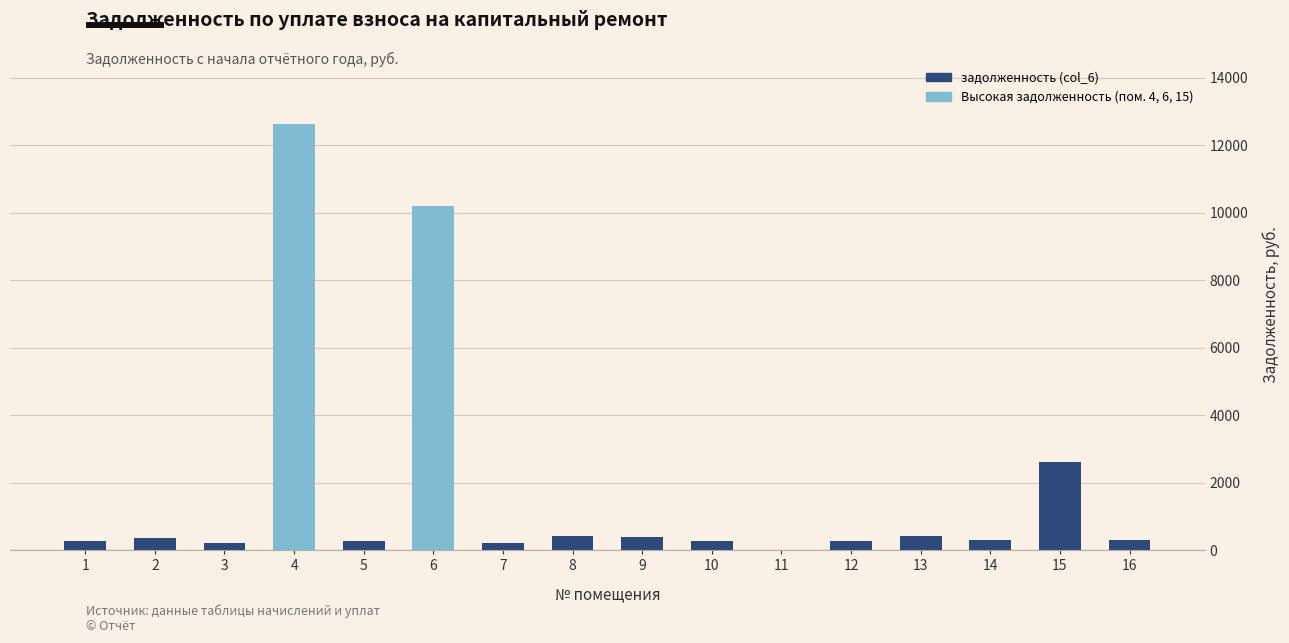

What is the greatest value displayed?

12624.9